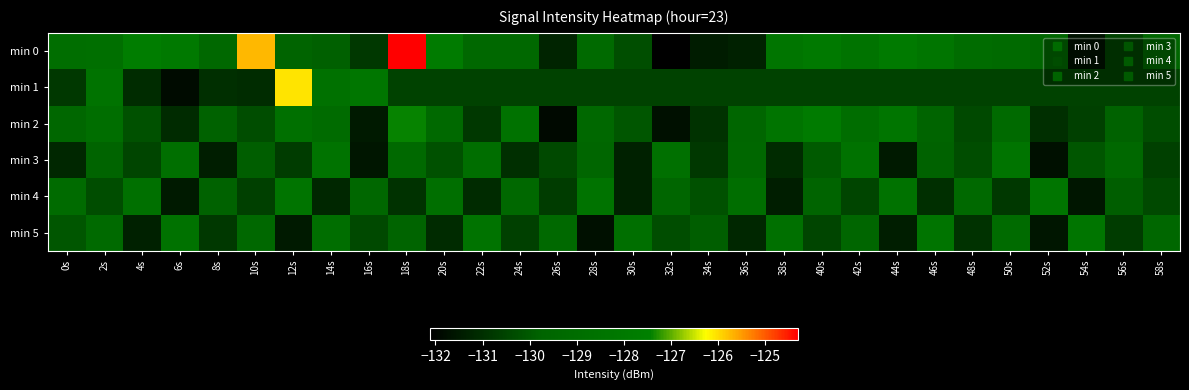

Reading left to right, list all the values displayed in this chart.

min 0: 0s=-128.9	2s=-128.8	4s=-127.6	6s=-128.0	8s=-129.4	10s=-125.7	12s=-129.7	14s=-129.8	16s=-130.8	18s=-124.3	20s=-127.8	22s=-129.4	24s=-129.4	26s=-131.2	28s=-129.2	30s=-130.3	32s=-132.1	34s=-131.4	36s=-131.3	38s=-128.3	40s=-128.0	42s=-128.4	44s=-127.9	46s=-128.3	48s=-129.1	50s=-129.2	52s=-129.6	54s=-131.7	56s=-130.6	58s=-129.6
min 1: 0s=-130.8	2s=-128.4	4s=-131.1	6s=-131.8	8s=-131.0	10s=-131.1	12s=-126.0	14s=-128.7	16s=-128.2	18s=-130.6	20s=-130.6	22s=-130.6	24s=-130.6	26s=-130.6	28s=-130.6	30s=-130.6	32s=-130.6	34s=-130.6	36s=-130.6	38s=-130.6	40s=-130.6	42s=-130.6	44s=-130.6	46s=-130.6	48s=-130.6	50s=-130.6	52s=-130.6	54s=-130.6	56s=-130.6	58s=-130.6
min 2: 0s=-129.5	2s=-128.9	4s=-130.2	6s=-131.1	8s=-129.8	10s=-130.3	12s=-128.7	14s=-129.1	16s=-131.5	18s=-127.4	20s=-129.3	22s=-130.8	24s=-128.6	26s=-131.9	28s=-129.4	30s=-130.1	32s=-131.7	34s=-130.9	36s=-129.6	38s=-128.4	40s=-127.8	42s=-129.0	44s=-128.3	46s=-129.7	48s=-130.4	50s=-129.2	52s=-131.0	54s=-130.6	56s=-129.8	58s=-130.3
min 3: 0s=-131.2	2s=-129.7	4s=-130.5	6s=-128.8	8s=-131.4	10s=-129.9	12s=-130.7	14s=-128.5	16s=-131.6	18s=-129.3	20s=-130.2	22s=-128.9	24s=-131.0	26s=-130.4	28s=-129.6	30s=-131.3	32s=-128.7	34s=-130.8	36s=-129.5	38s=-131.1	40s=-130.0	42s=-128.6	44s=-131.5	46s=-129.8	48s=-130.3	50s=-128.4	52s=-131.7	54s=-130.1	56s=-129.4	58s=-130.6
min 4: 0s=-129.1	2s=-130.3	4s=-128.7	6s=-131.5	8s=-129.8	10s=-130.6	12s=-128.4	14s=-131.2	16s=-129.5	18s=-130.9	20s=-128.8	22s=-131.1	24s=-129.4	26s=-130.7	28s=-128.5	30s=-131.3	32s=-129.6	34s=-130.2	36s=-128.9	38s=-131.4	40s=-129.7	42s=-130.5	44s=-128.6	46s=-131.0	48s=-129.3	50s=-130.8	52s=-128.3	54s=-131.6	56s=-129.9	58s=-130.4
min 5: 0s=-130.1	2s=-129.2	4s=-131.3	6s=-128.6	8s=-130.8	10s=-129.4	12s=-131.5	14s=-128.9	16s=-130.4	18s=-129.7	20s=-131.1	22s=-128.5	24s=-130.6	26s=-129.3	28s=-131.7	30s=-128.8	32s=-130.3	34s=-129.9	36s=-131.2	38s=-128.7	40s=-130.5	42s=-129.6	44s=-131.4	46s=-128.4	48s=-130.9	50s=-129.1	52s=-131.6	54s=-128.3	56s=-130.7	58s=-129.5